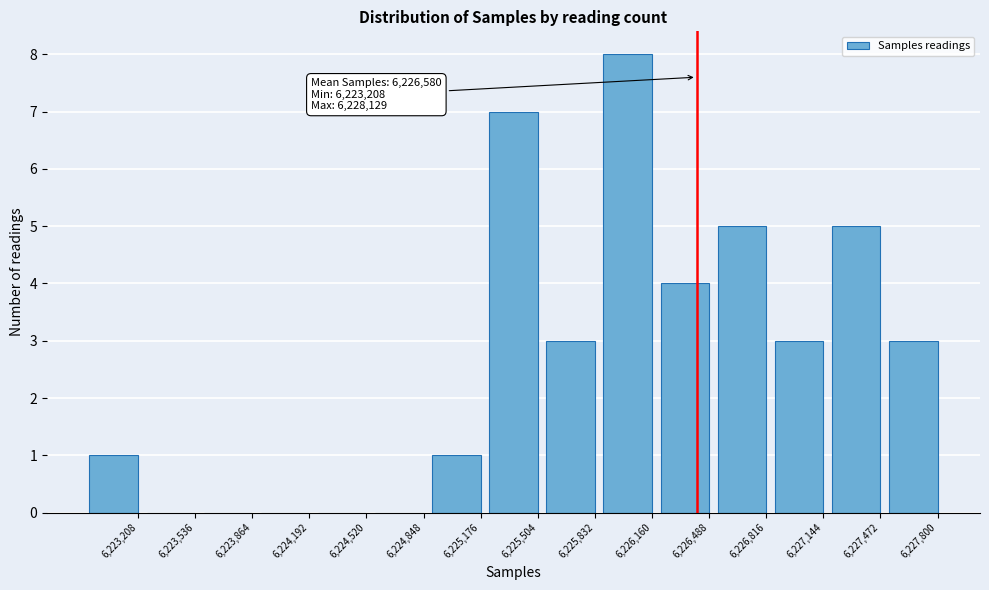

Reading left to right, transcribe all the data shown in this chart.

6,223,208=1	6,223,536=0	6,223,864=0	6,224,192=0	6,224,520=0	6,224,848=0	6,225,176=1	6,225,504=7	6,225,832=3	6,226,160=8	6,226,488=4	6,226,816=5	6,227,144=3	6,227,472=5	6,227,800=3